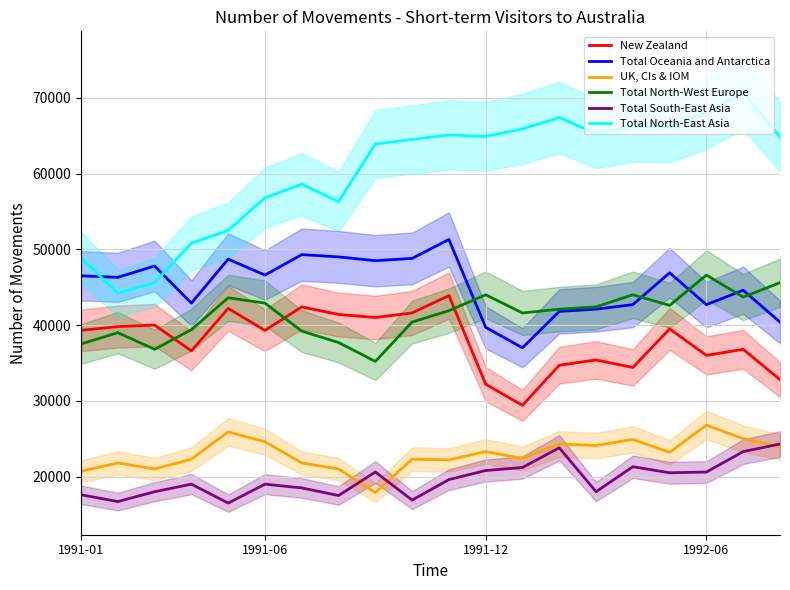

True or false: Total North-East Asia and Total North-West Europe intersect in this chart.

False